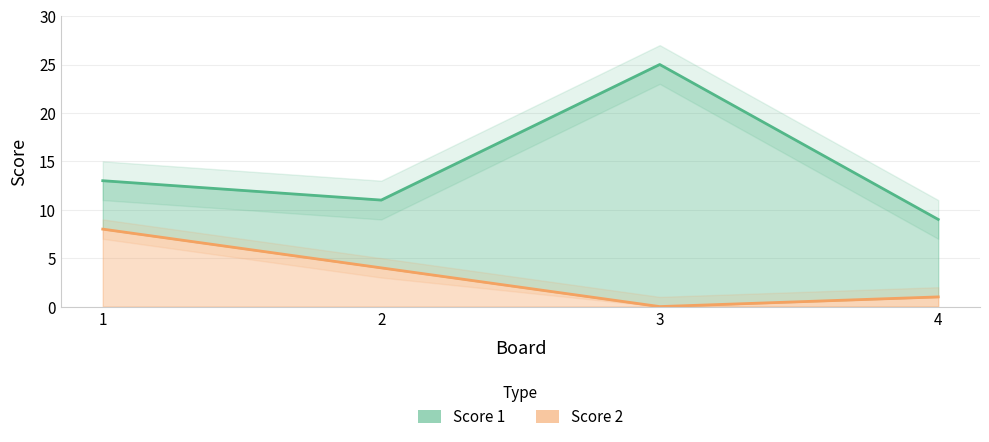

True or false: Score 1 and Score 2 intersect in this chart.

False